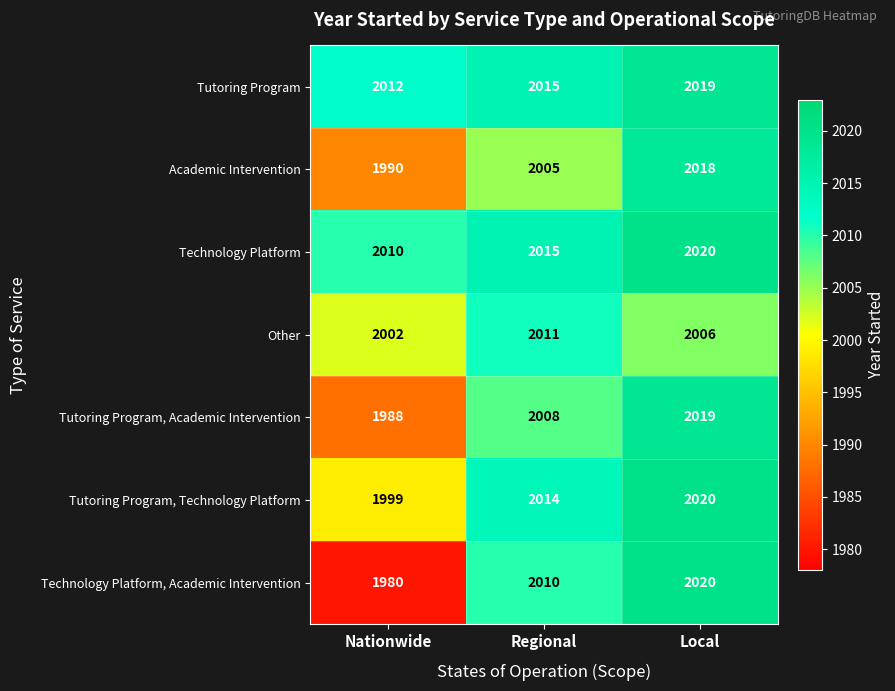

How many data points in Tutoring Program, Technology Platform are less than 2014?

1